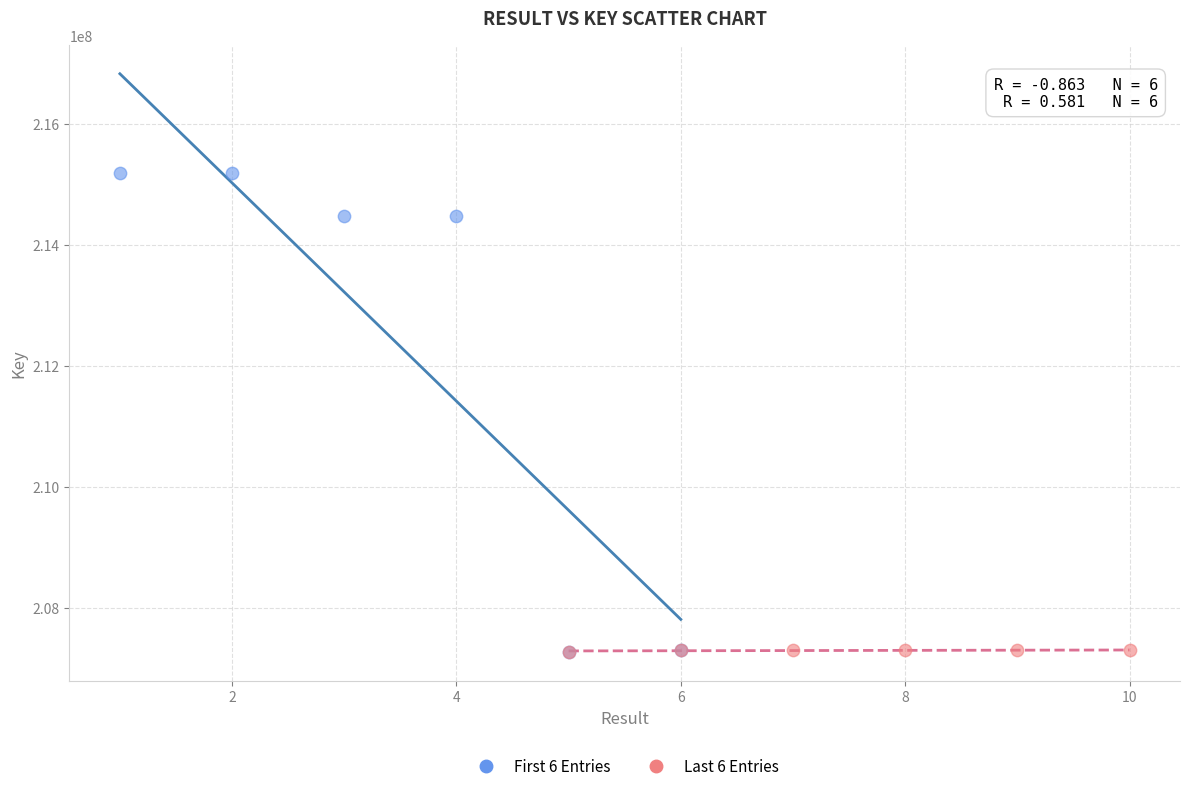

Which series contains the highest Y value?

First 6 Entries